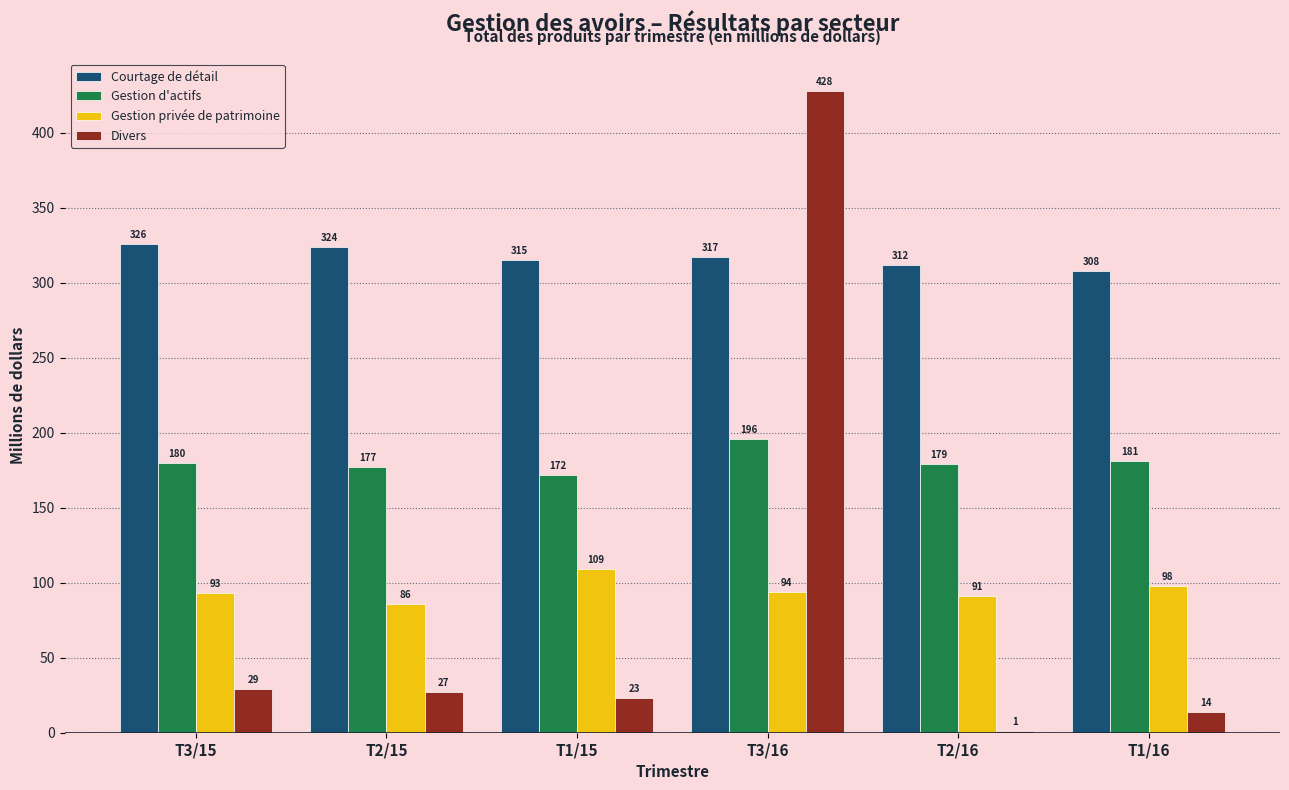

How many distinct data groups are displayed?

4